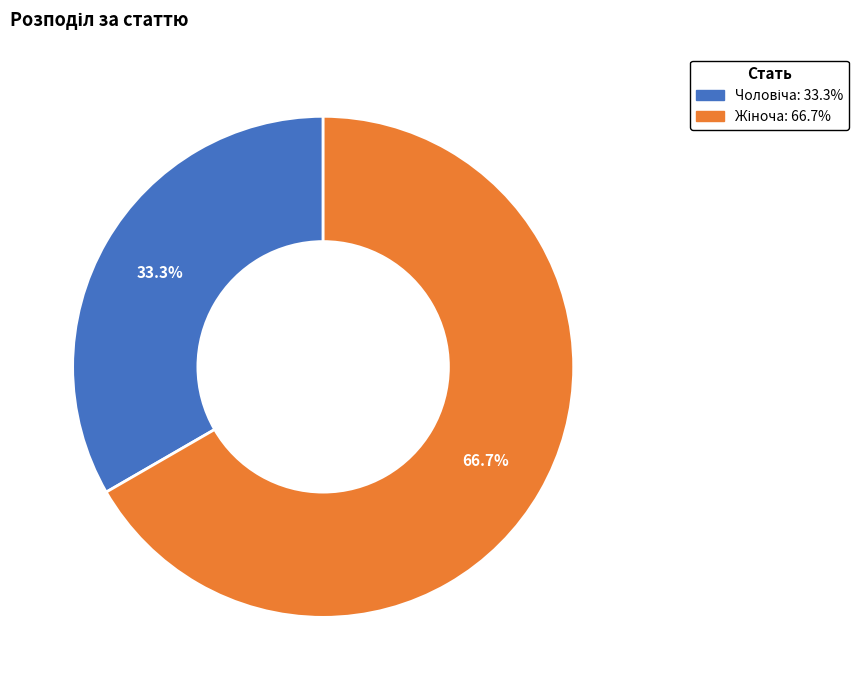

To the nearest percent, what is the average slice percentage?

50%